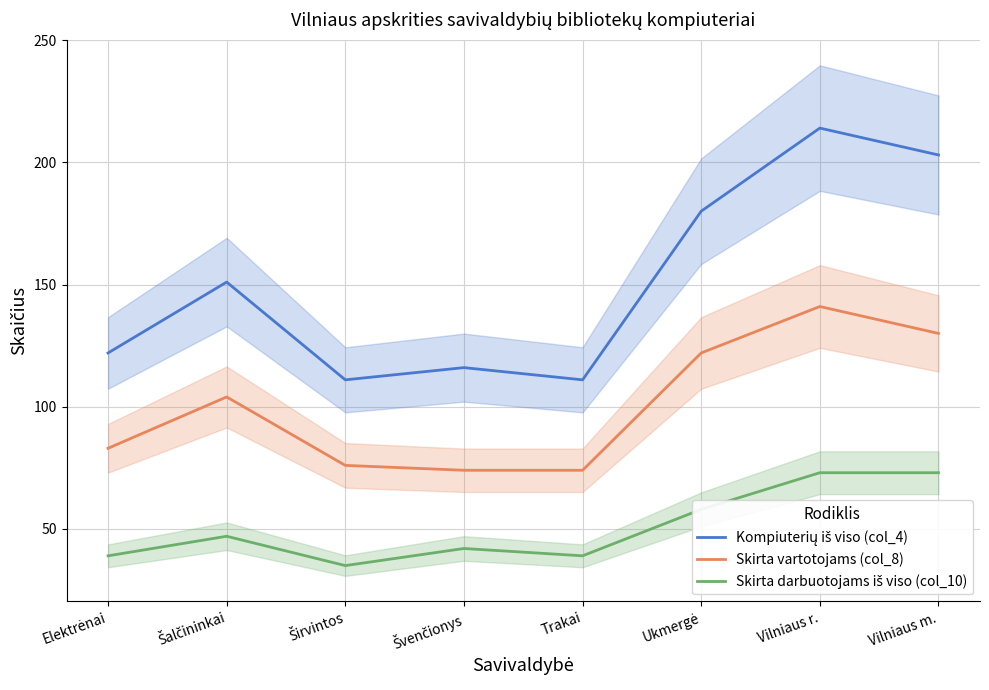

Reading left to right, extract all data points from this chart.

Kompiuterių iš viso (col_4): Elektrėnai=122	Šalčininkai=151	Širvintos=111	Švenčionys=116	Trakai=111	Ukmergė=180	Vilniaus r.=214	Vilniaus m.=203
Skirta vartotojams (col_8): Elektrėnai=83	Šalčininkai=104	Širvintos=76	Švenčionys=74	Trakai=74	Ukmergė=122	Vilniaus r.=141	Vilniaus m.=130
Skirta darbuotojams iš viso (col_10): Elektrėnai=39	Šalčininkai=47	Širvintos=35	Švenčionys=42	Trakai=39	Ukmergė=58	Vilniaus r.=73	Vilniaus m.=73